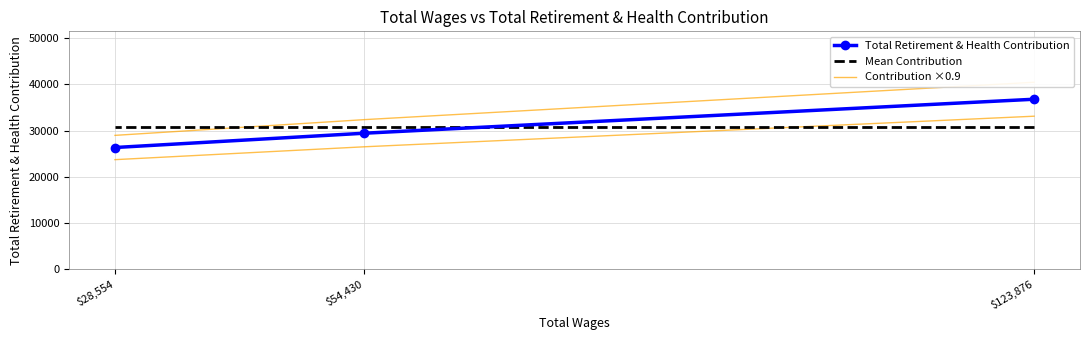

What is the sum of the Total Retirement & Health Contribution values at $54,430 and $28,554?

55736.0